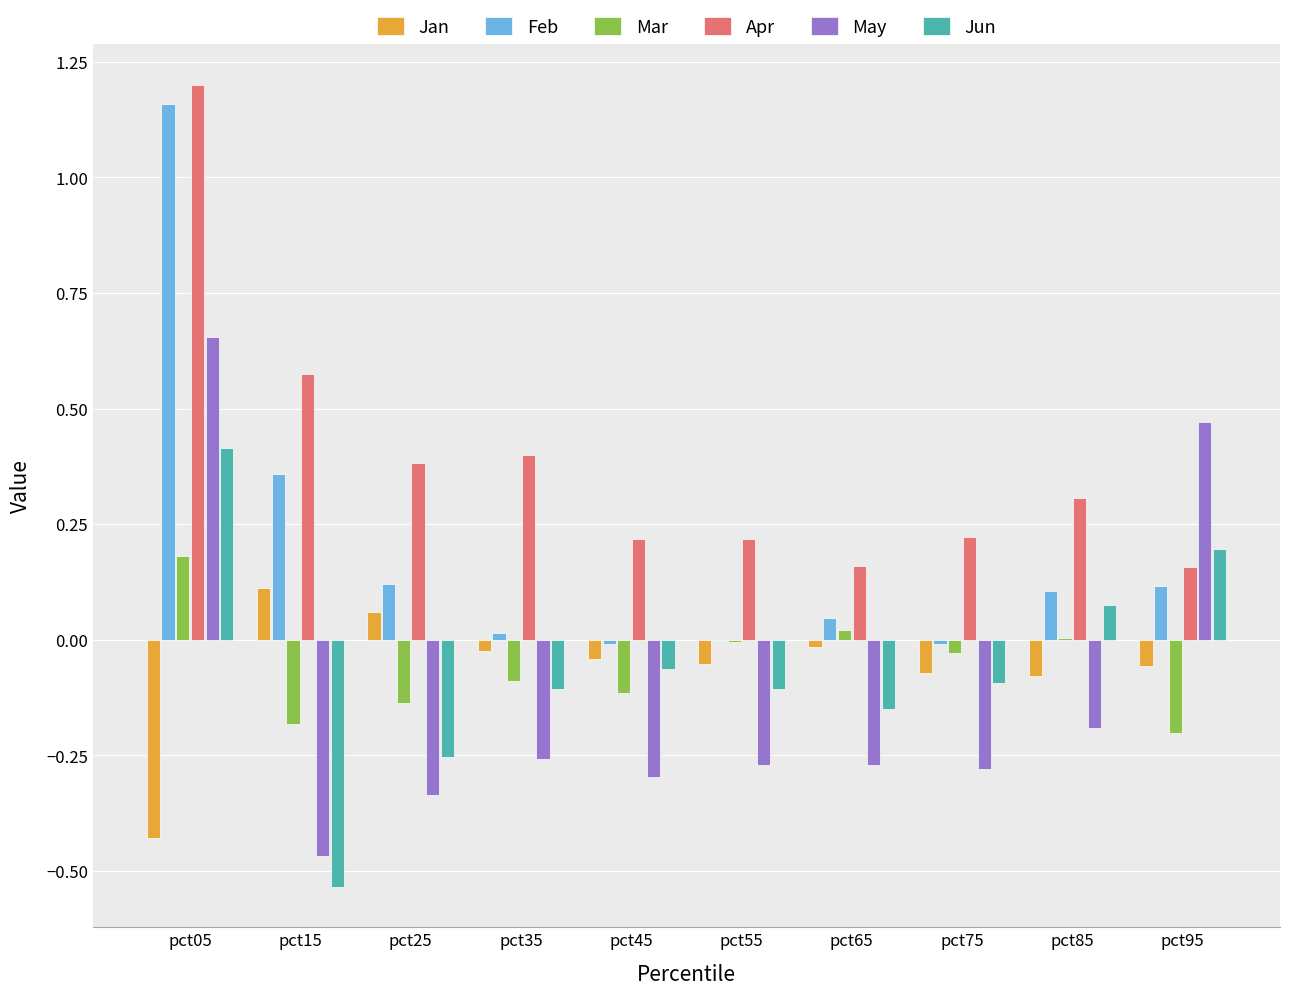

True or false: May has a value of -0.2 at pct85.

True